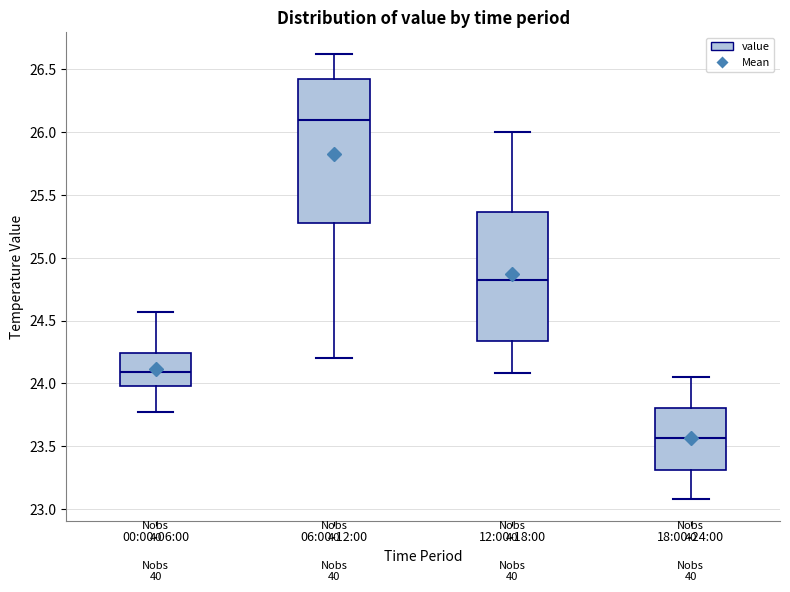

Reading left to right, transcribe this box plot: for each box, give where its median line is, the range the box spans, and where its two whiskers end, as read against the y-axis. The values are not printed on the chart, so give them approximately, as read against the axis.

00:00-06:00: median 24.10, box 24.00 to 24.25, whiskers 23.75 to 24.55
06:00-12:00: median 26.10, box 25.30 to 26.45, whiskers 24.20 to 26.60
12:00-18:00: median 24.85, box 24.35 to 25.35, whiskers 24.10 to 26.00
18:00-24:00: median 23.55, box 23.30 to 23.80, whiskers 23.10 to 24.05